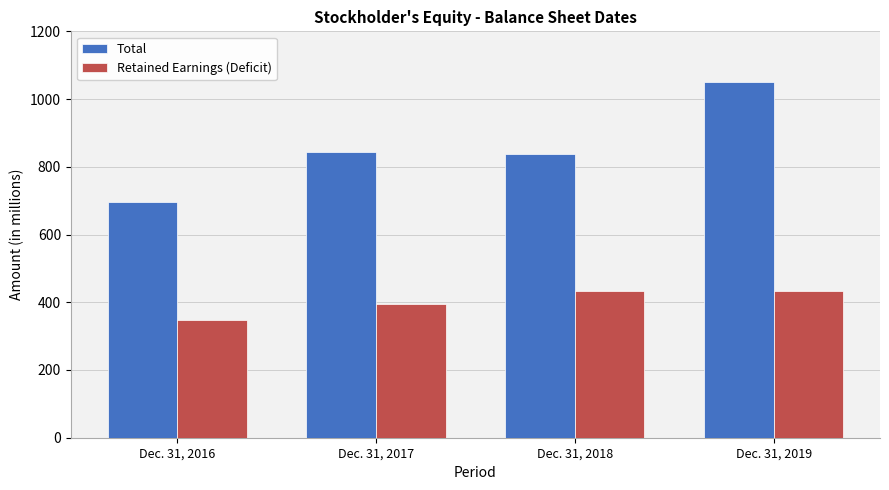

What are all the series names shown in the legend?

Total, Retained Earnings (Deficit)